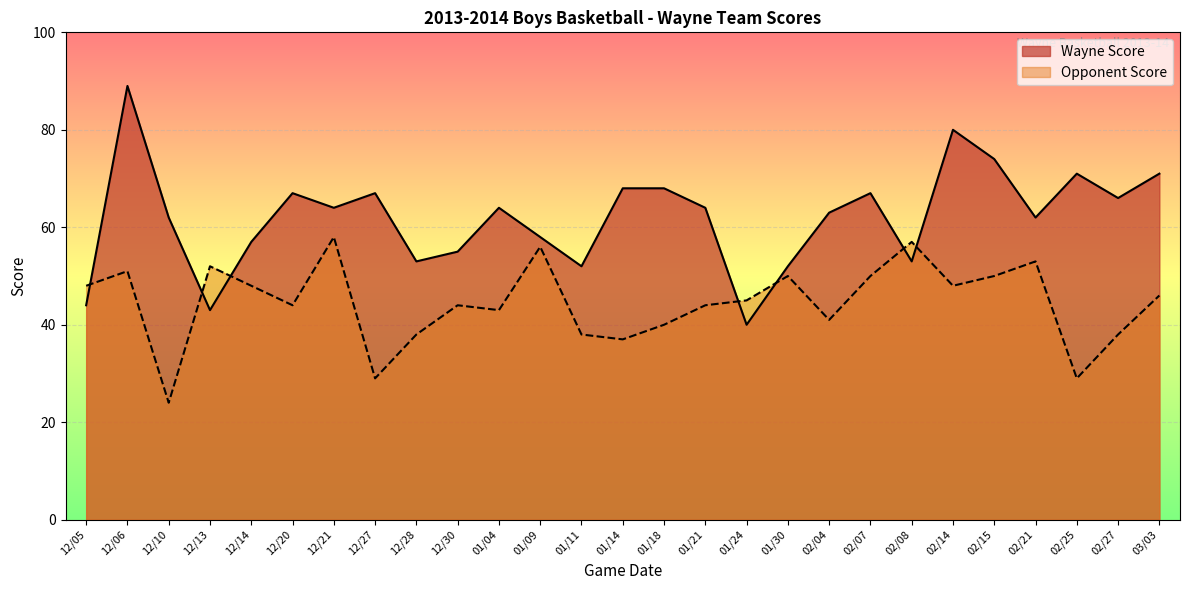

Is the value of Wayne Score at 02/21 greater than the value of Opponent Score at 12/14?

Yes